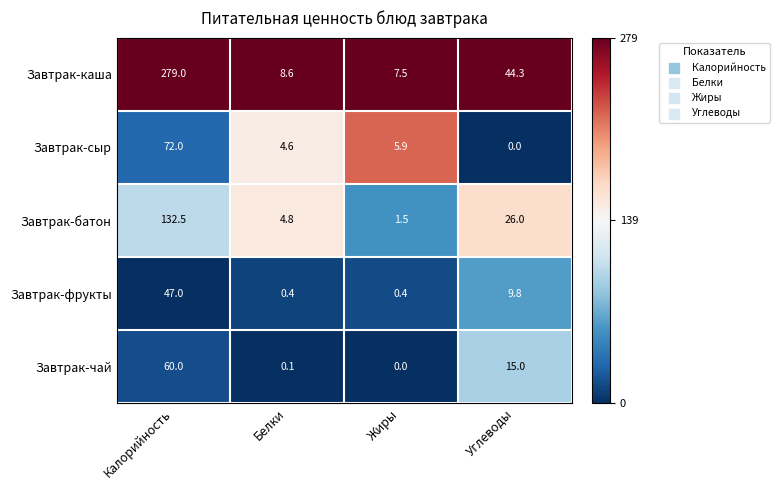

Read the Завтрак-фрукты value at Жиры.

0.4